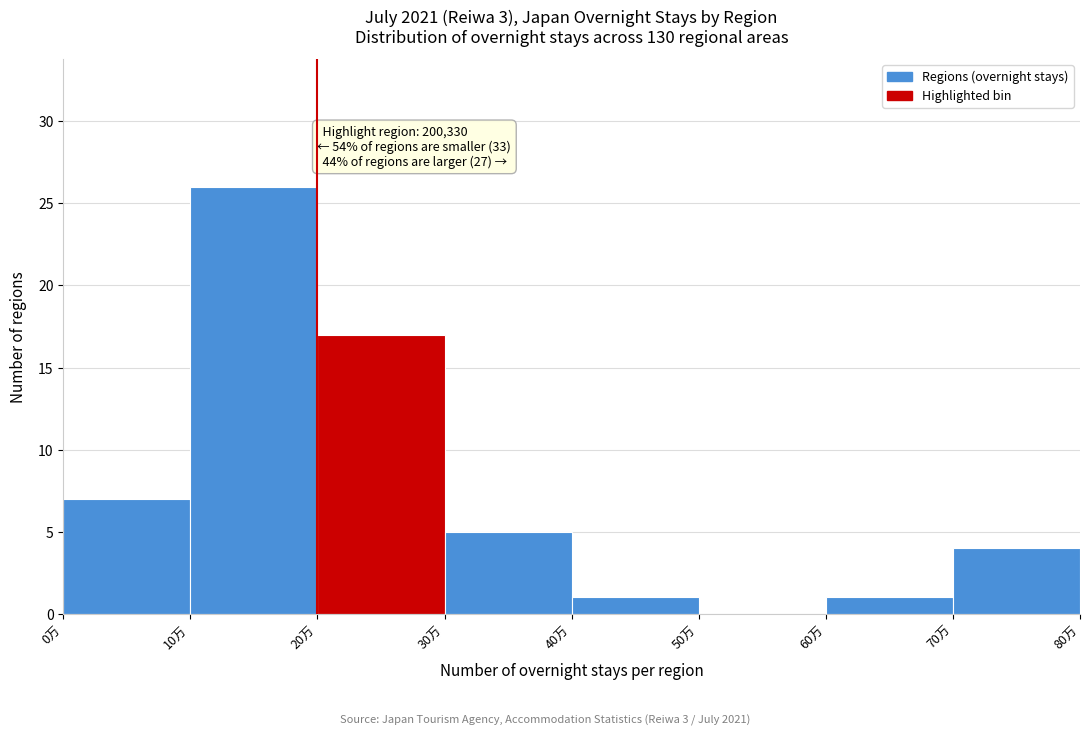

Reading left to right, what are all the values shown in this chart?

0万=7	10万=26	20万=17	30万=5	40万=1	50万=0	60万=1	70万=4